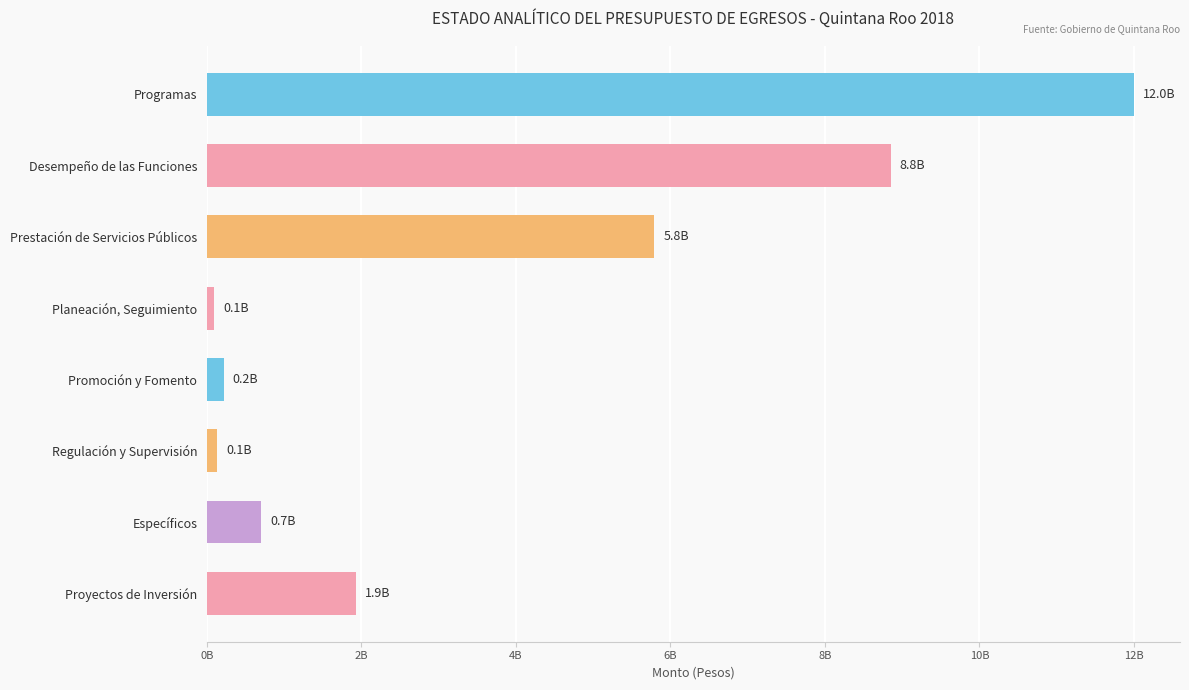

Rank the categories by value from lowest to highest.

Planeación, Seguimiento, Regulación y Supervisión, Promoción y Fomento, Específicos, Proyectos de Inversión, Prestación de Servicios Públicos, Desempeño de las Funciones, Programas